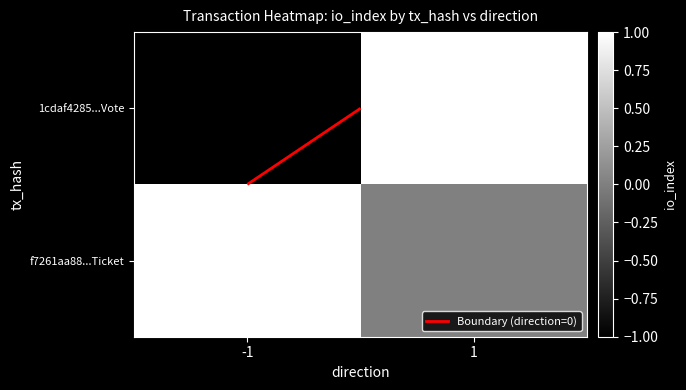

What is the minimum value shown in the chart?

-1